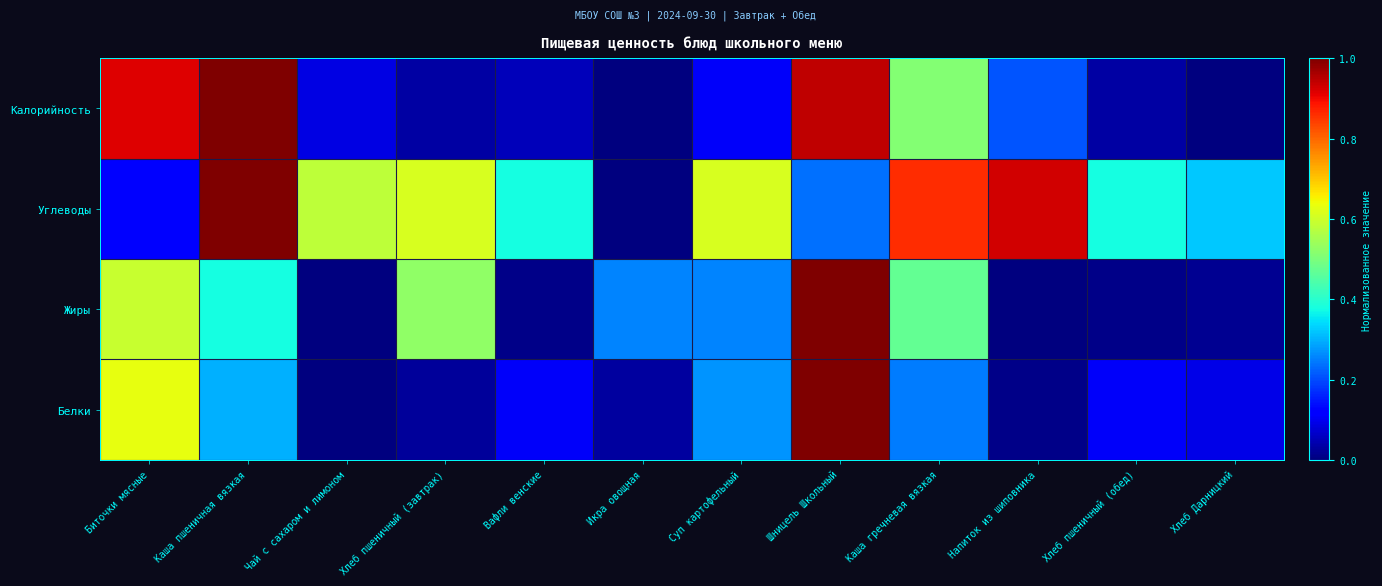

Which label corresponds to the largest value in the chart?

Шницель Школьный